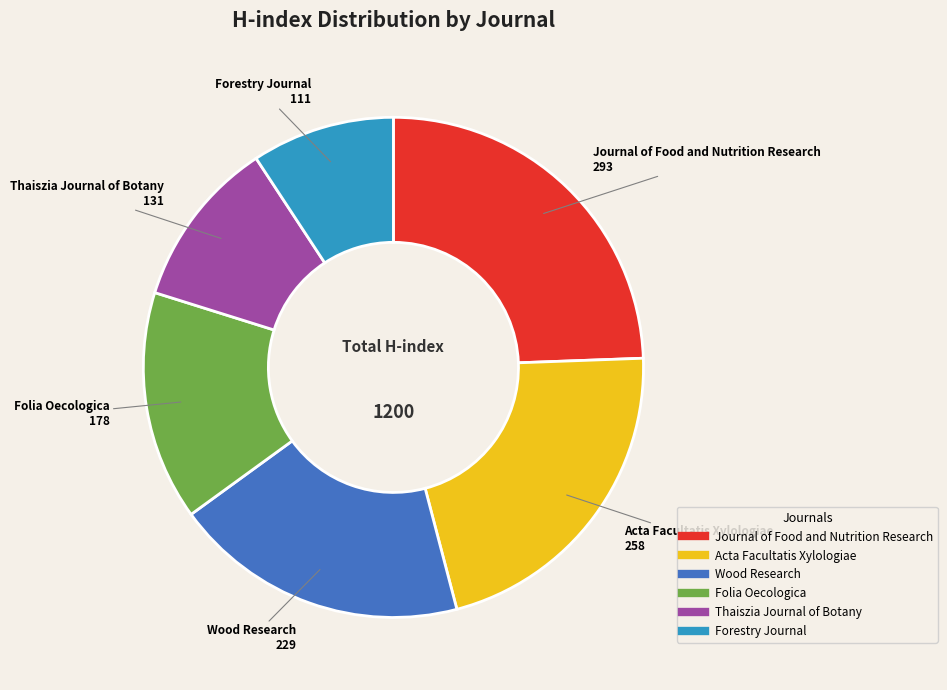

Which category has the smallest portion of the pie?

Forestry Journal